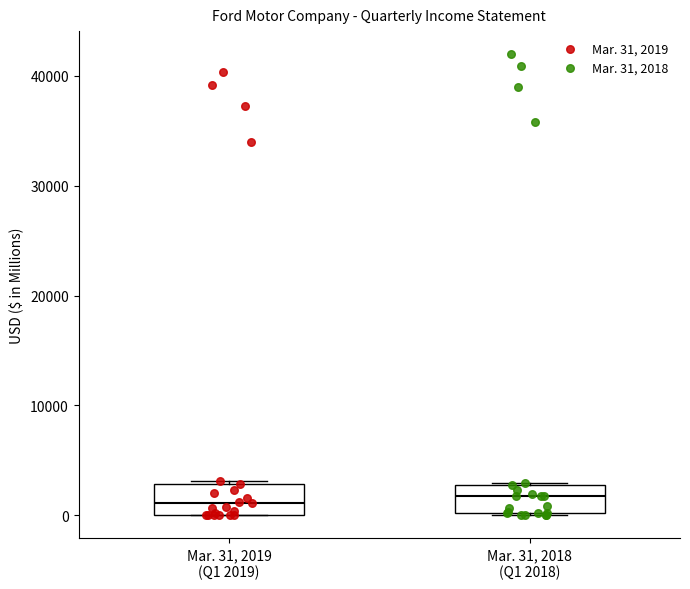

Reading left to right, read every box against the y-axis: the position of its median line, the range the box covers, and the ends of its whiskers. The values are not printed on the chart, so give them approximately, as read against the axis.

Mar. 31, 2019 (Q1 2019): median 1000, box 0 to 3000, whiskers 0 to 3000
Mar. 31, 2018 (Q1 2018): median 2000, box 0 to 3000, whiskers 0 to 3000